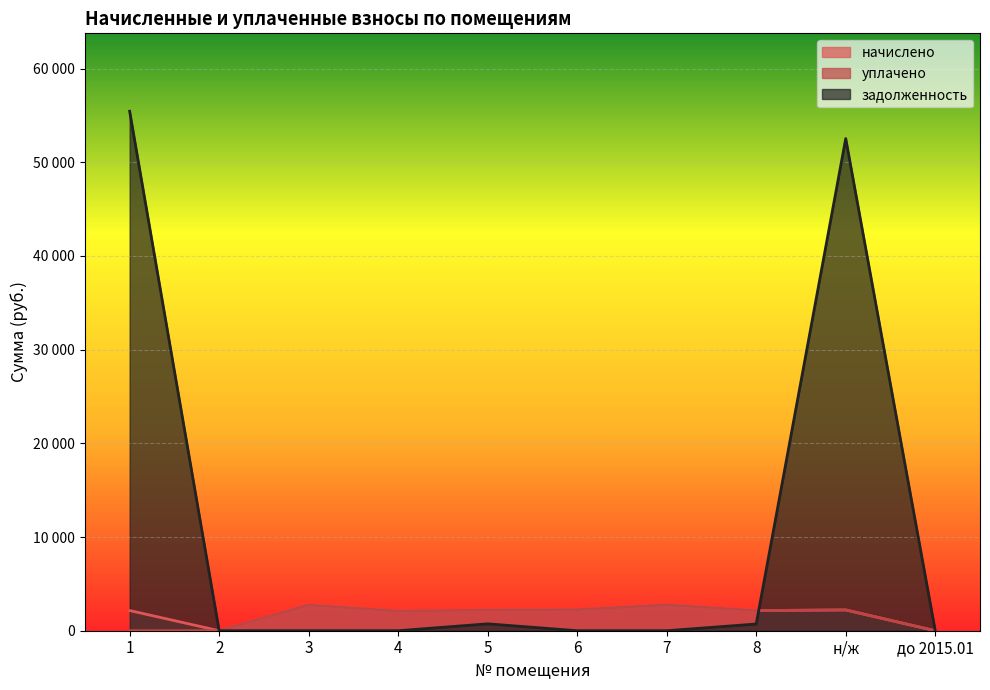

How many data points in задолженность are above 0?

4